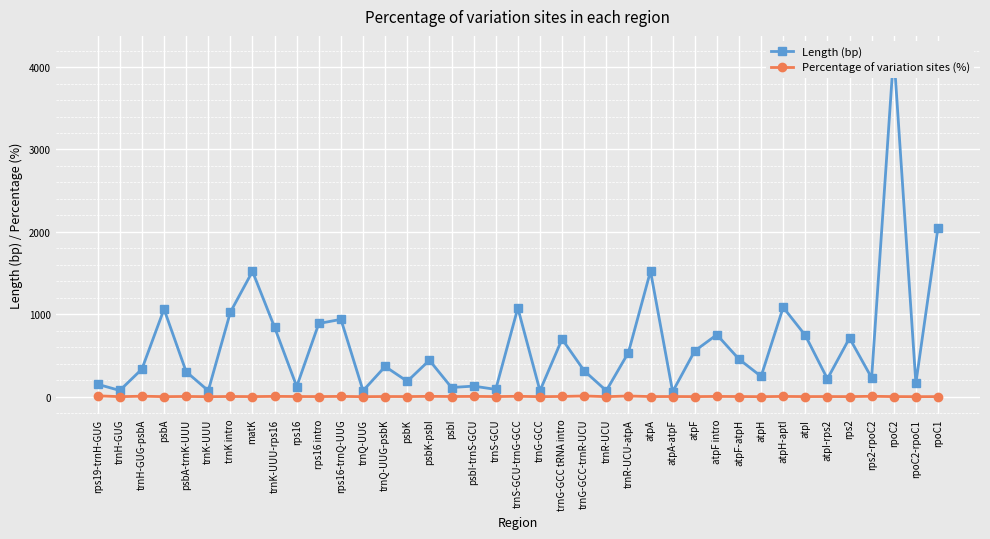

At which label does Length (bp) first exceed 366?

psbA